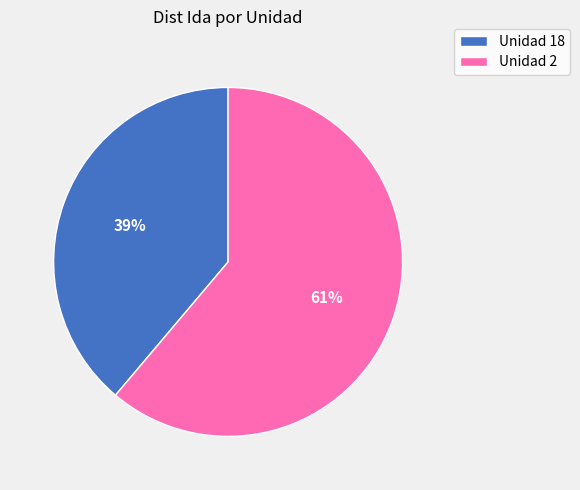

To the nearest percent, what portion does Unidad 18 represent?

39%